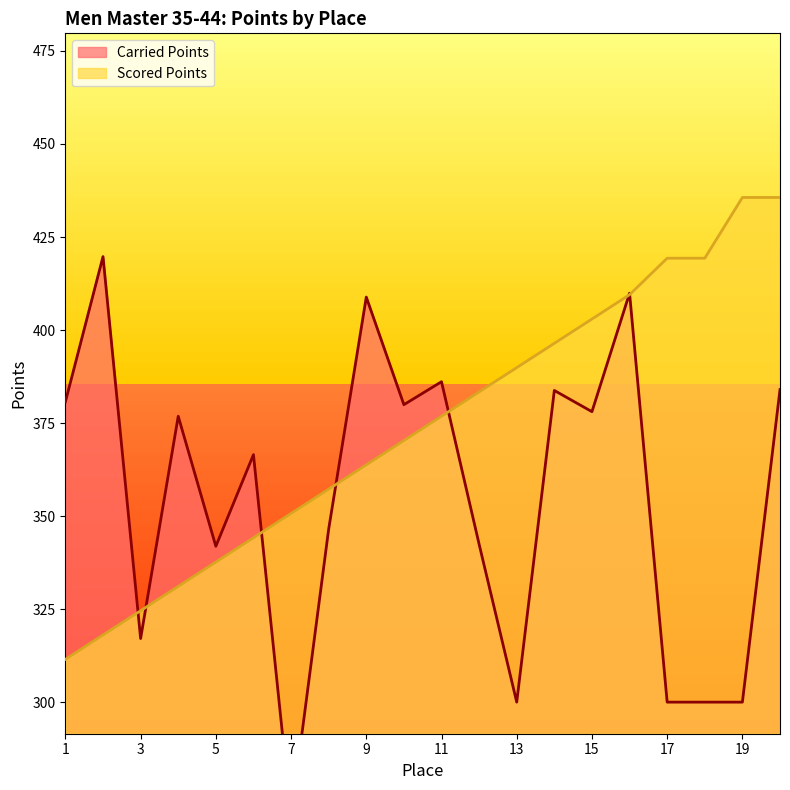

Between 6 and 13, which is larger?

6